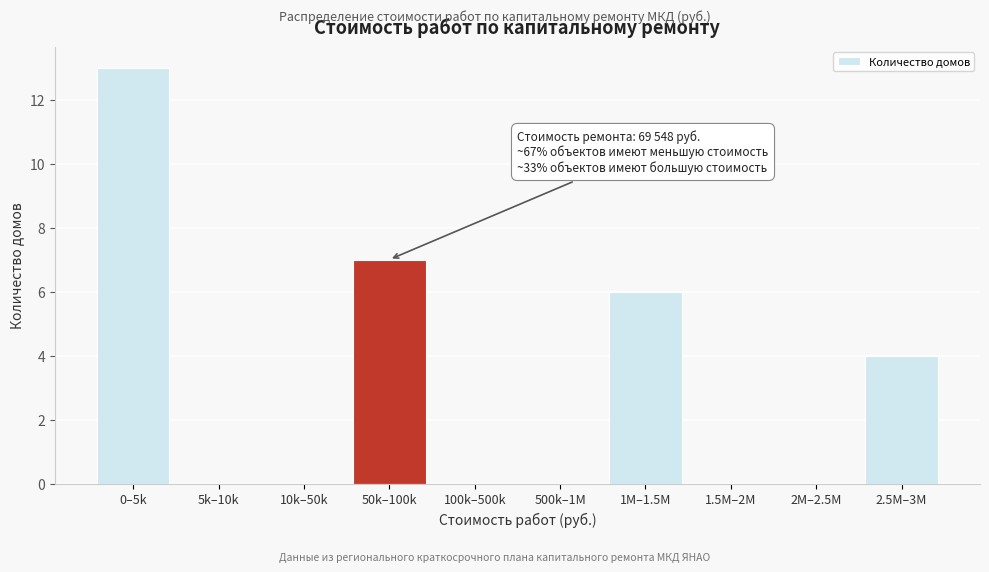

Reading right to left, list all the values displayed in this chart.

2.5M–3M=4	2M–2.5M=0	1.5M–2M=0	1M–1.5M=6	500k–1M=0	100k–500k=0	50k–100k=7	10k–50k=0	5k–10k=0	0–5k=13